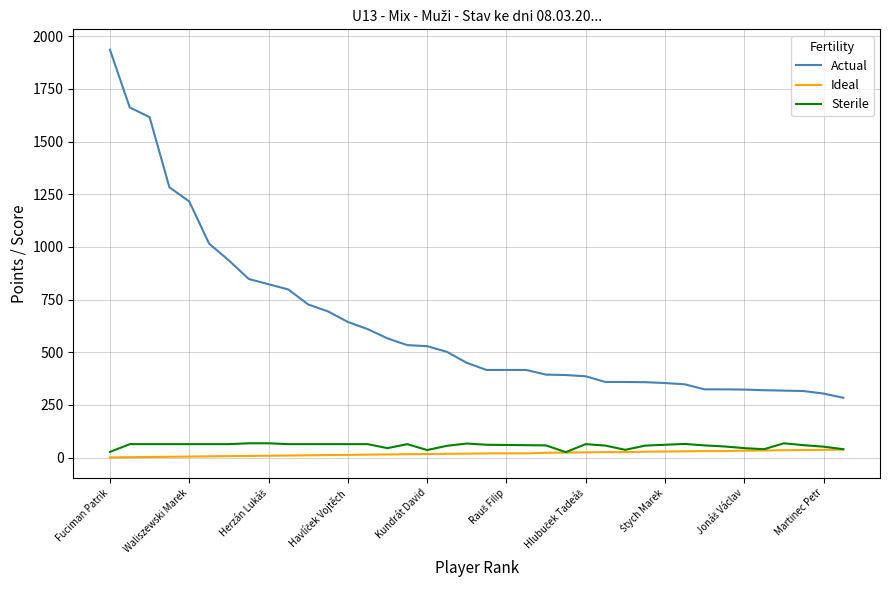

Which series has the largest total across all categories?

Actual